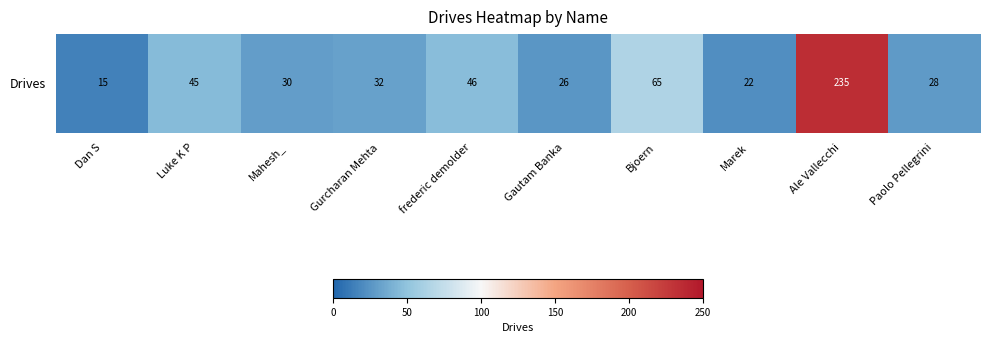

The value at Dan S is 8. True or false?

False